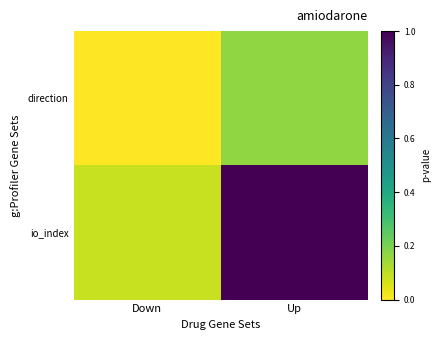

What is the difference between the highest and lowest values at Up?

0.8